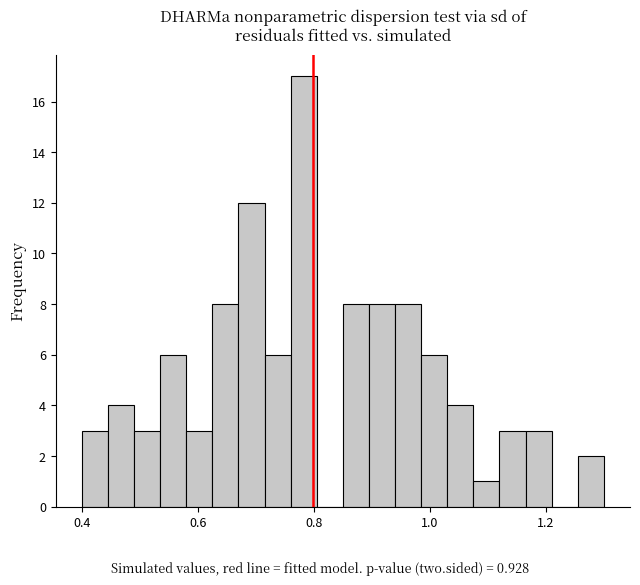

Read against the x-axis, roughly where is the centre of the tallest bar?

0.78